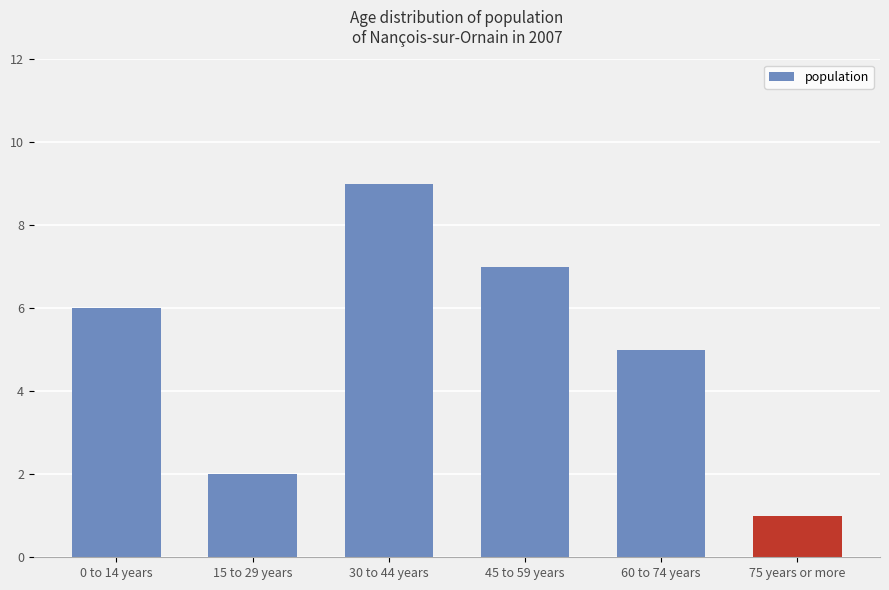

At which category does the chart reach its peak across all series?

30 to 44 years